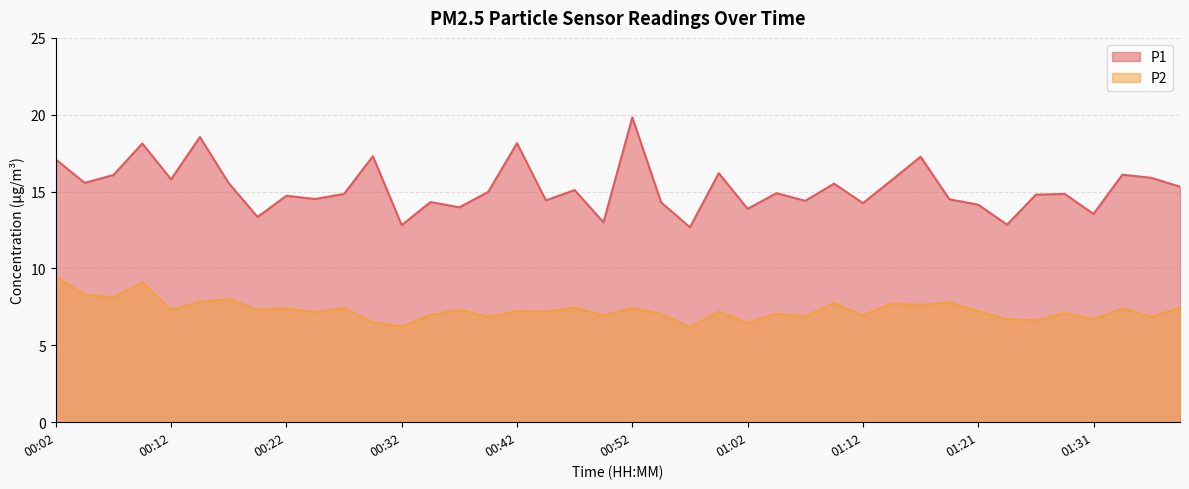

True or false: P2 has a value of 13.4 at 01:19.

False